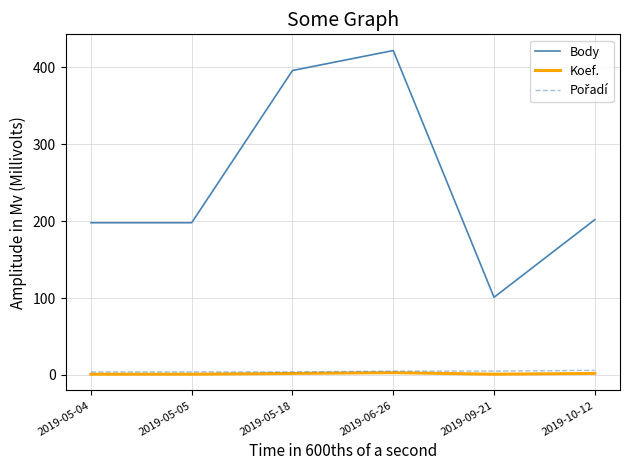

In Koef., how many points are higher than both neighbors (excluding endpoints)?

1